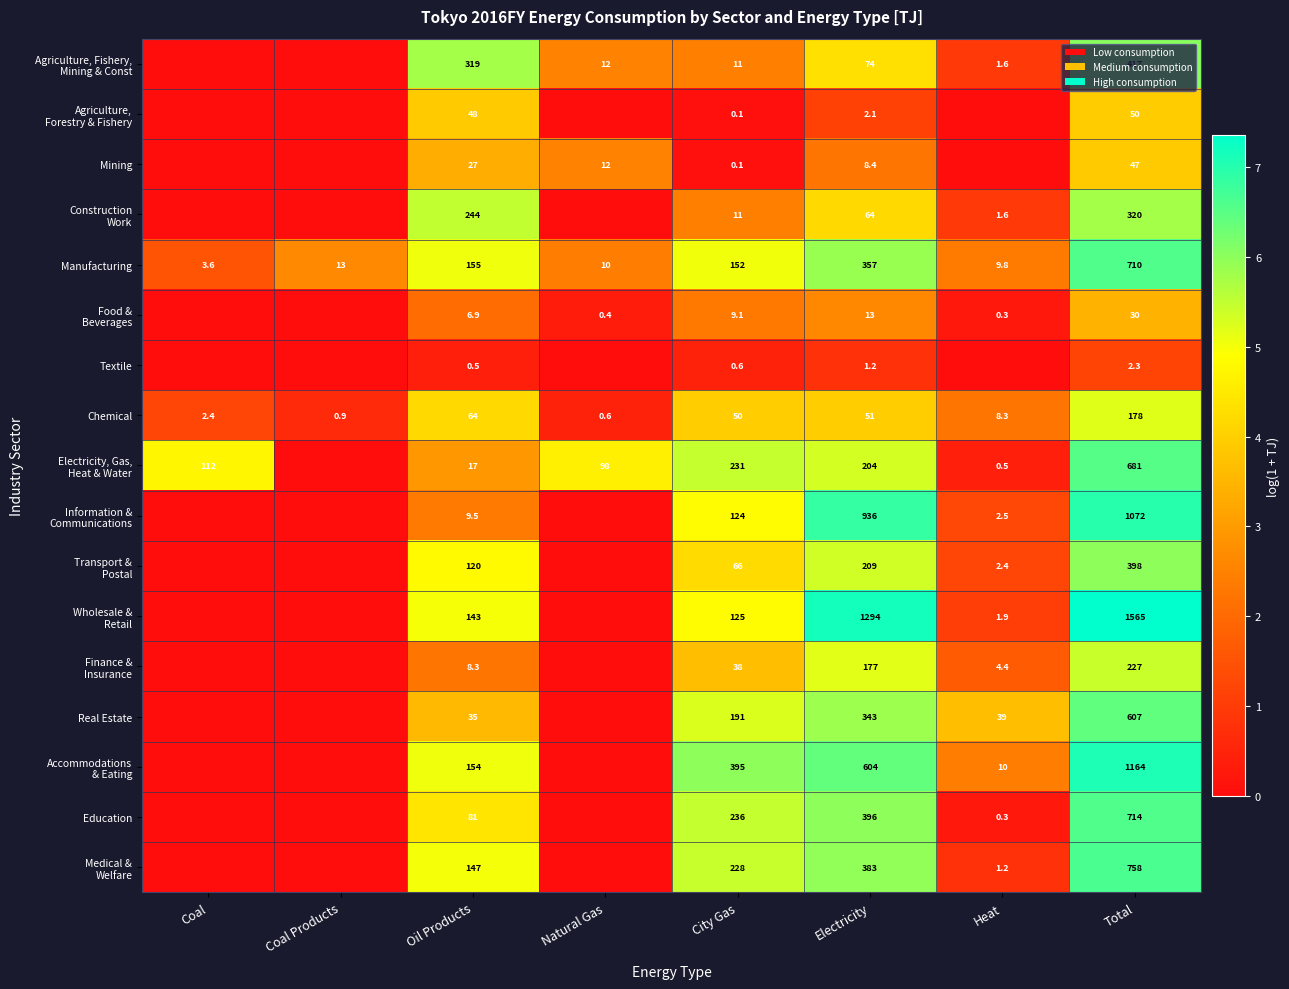

Count the number of data series in this chart.

17